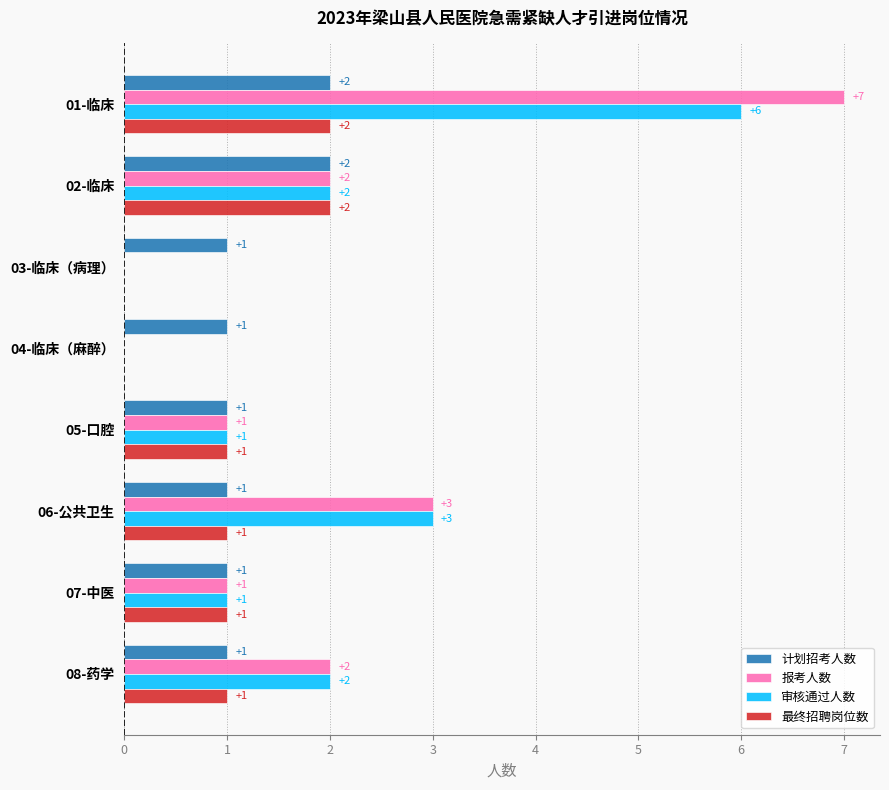

Which category has the highest value in the 审核通过人数 series?

01-临床